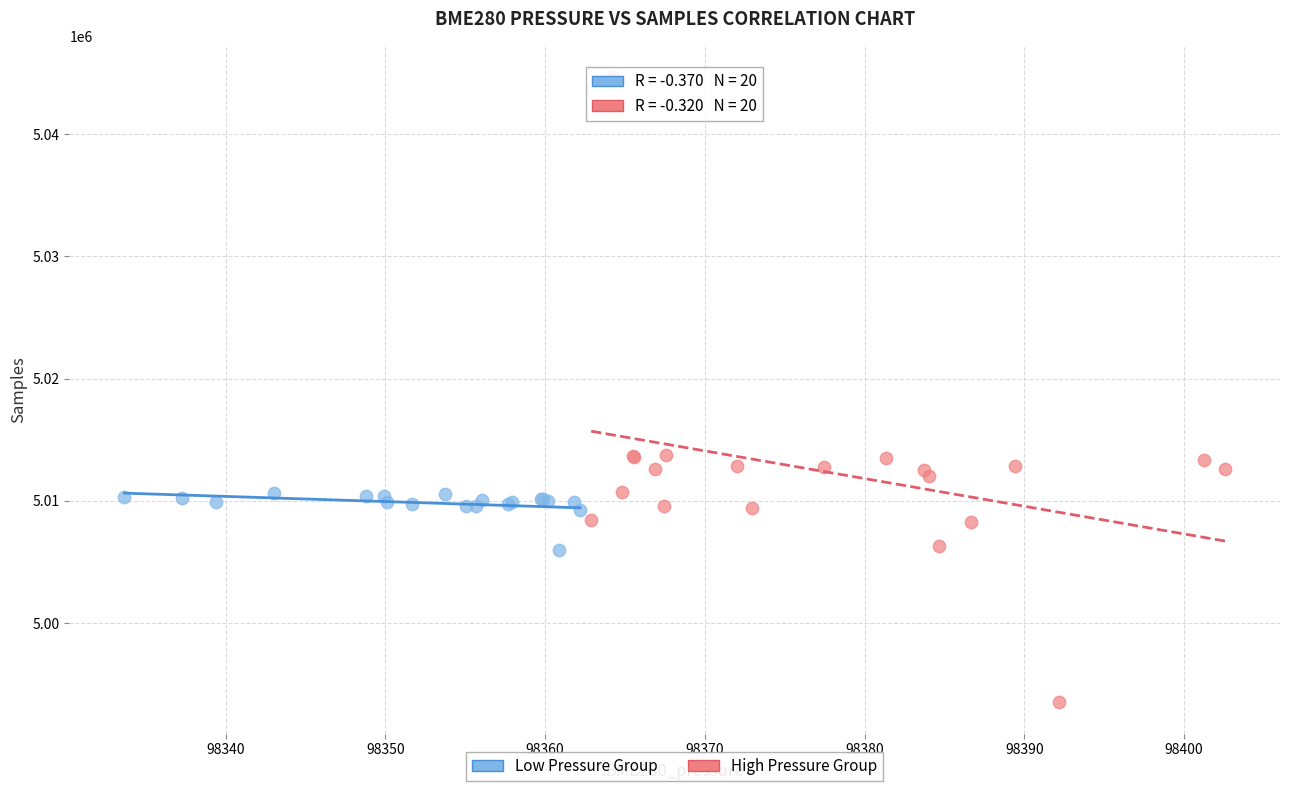

Which series reaches the maximum Y coordinate?

High Pressure Group